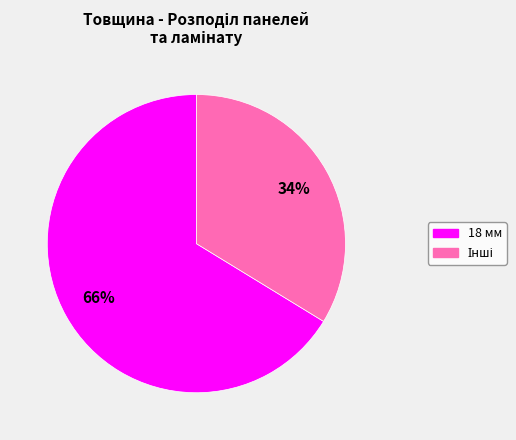

Is there a majority slice in this chart?

Yes